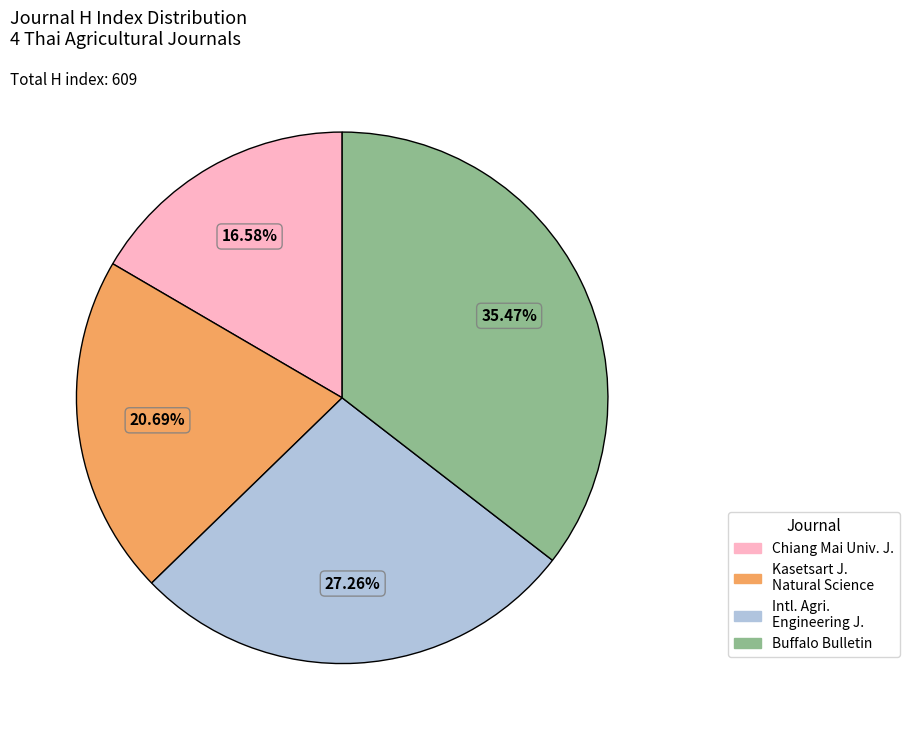

Does any single category account for the majority?

No